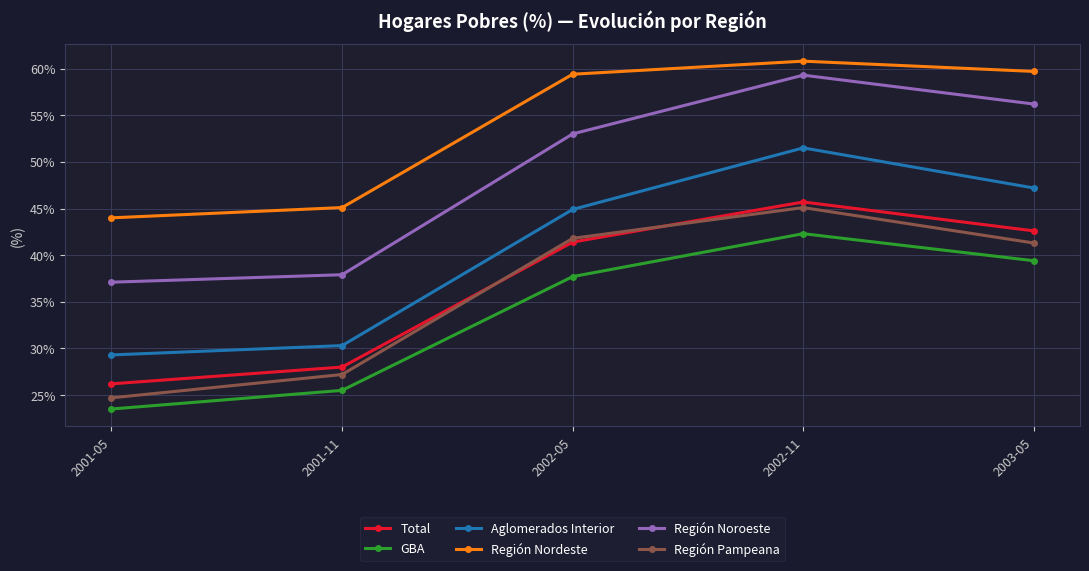

Rank the categories by GBA value from lowest to highest.

2001-05, 2001-11, 2002-05, 2003-05, 2002-11